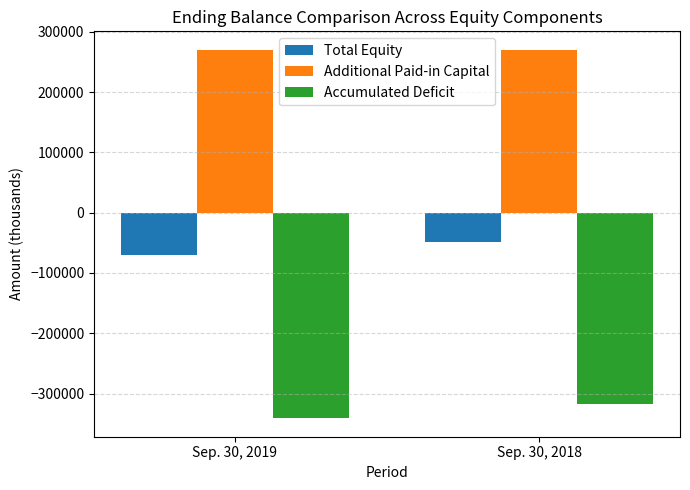

Where is Accumulated Deficit nearest to the value -329119?

Sep. 30, 2018